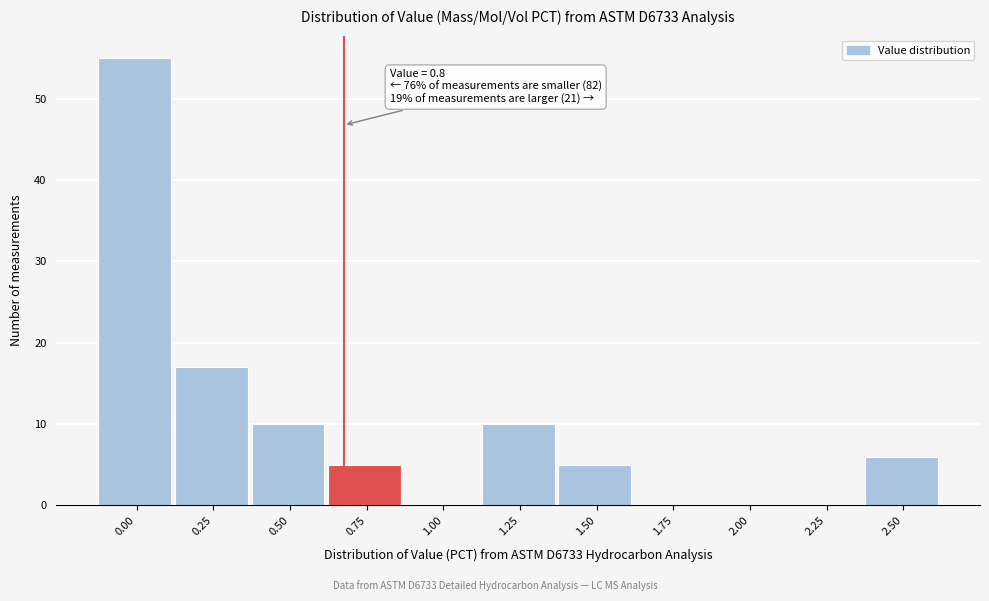

Reading left to right, transcribe all the data shown in this chart.

0.00=55	0.25=17	0.50=10	0.75=5	1.00=0	1.25=10	1.50=5	1.75=0	2.00=0	2.25=0	2.50=6